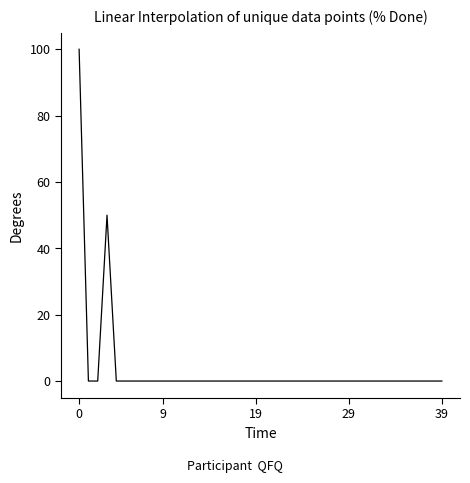

What is the maximum value shown in the chart?

100